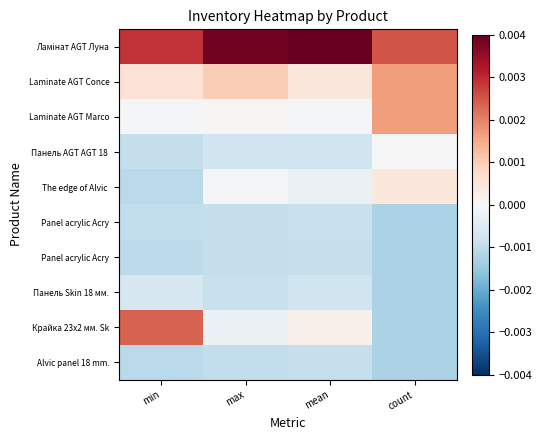

At how many categories does at least one series exceed 0?

4